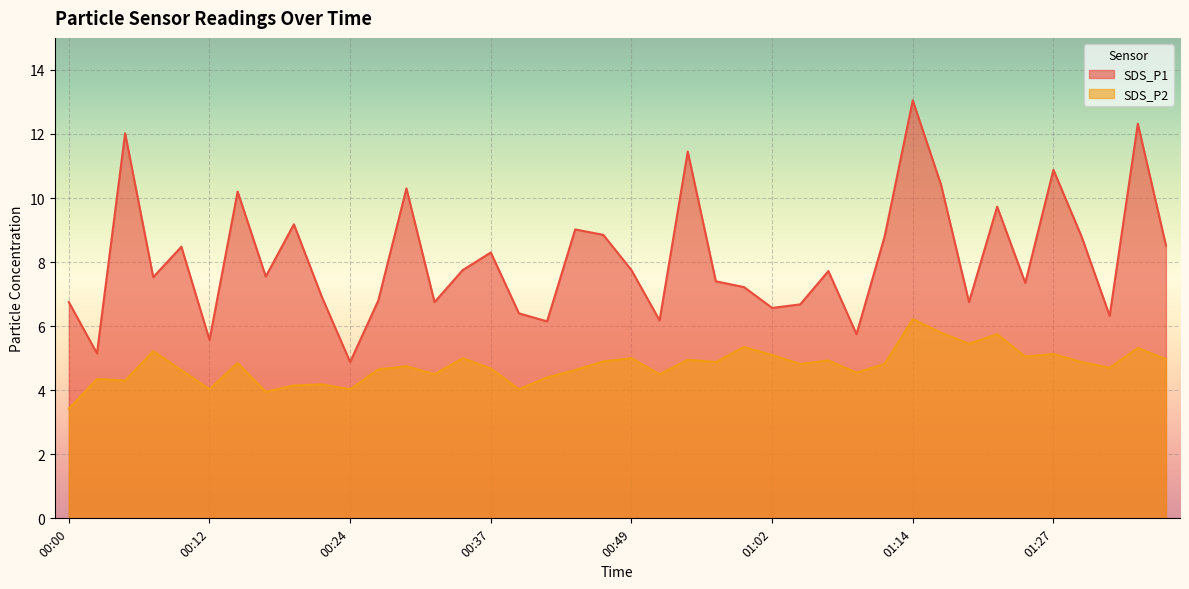

What is the greatest value displayed?

13.1